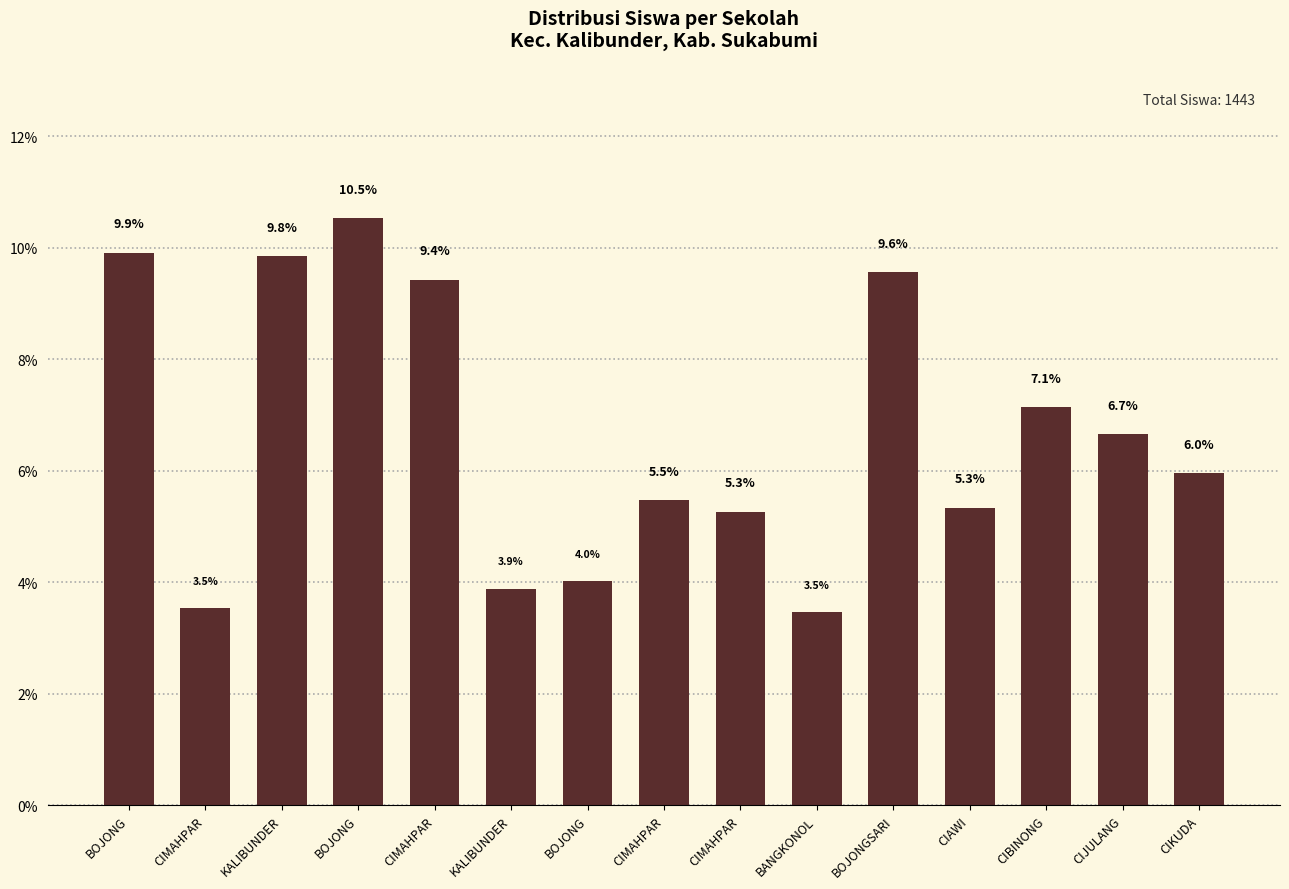

Is it true that the value at CIKUDA is 6.0?

True